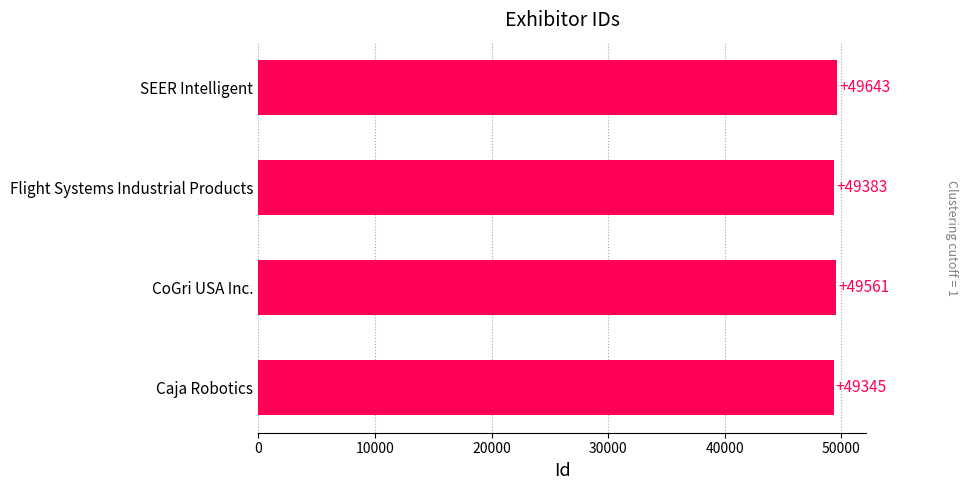

Read the value at Caja Robotics, to the nearest 5.

49345